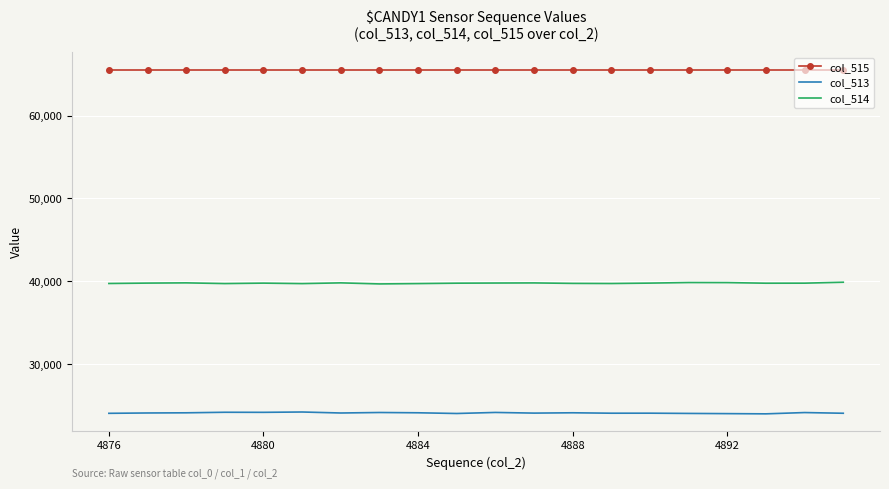

What is the smallest value displayed?

24050